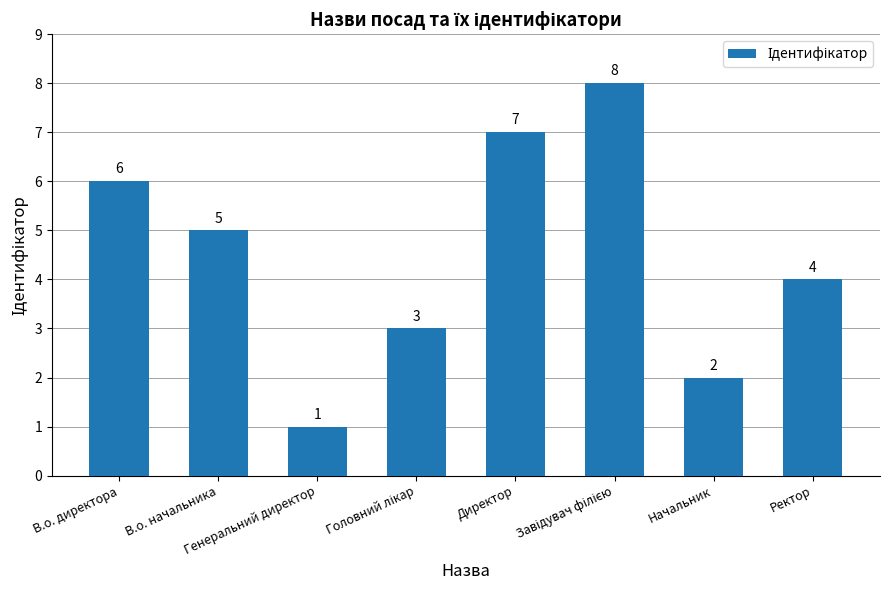

How many series are shown in this chart?

1